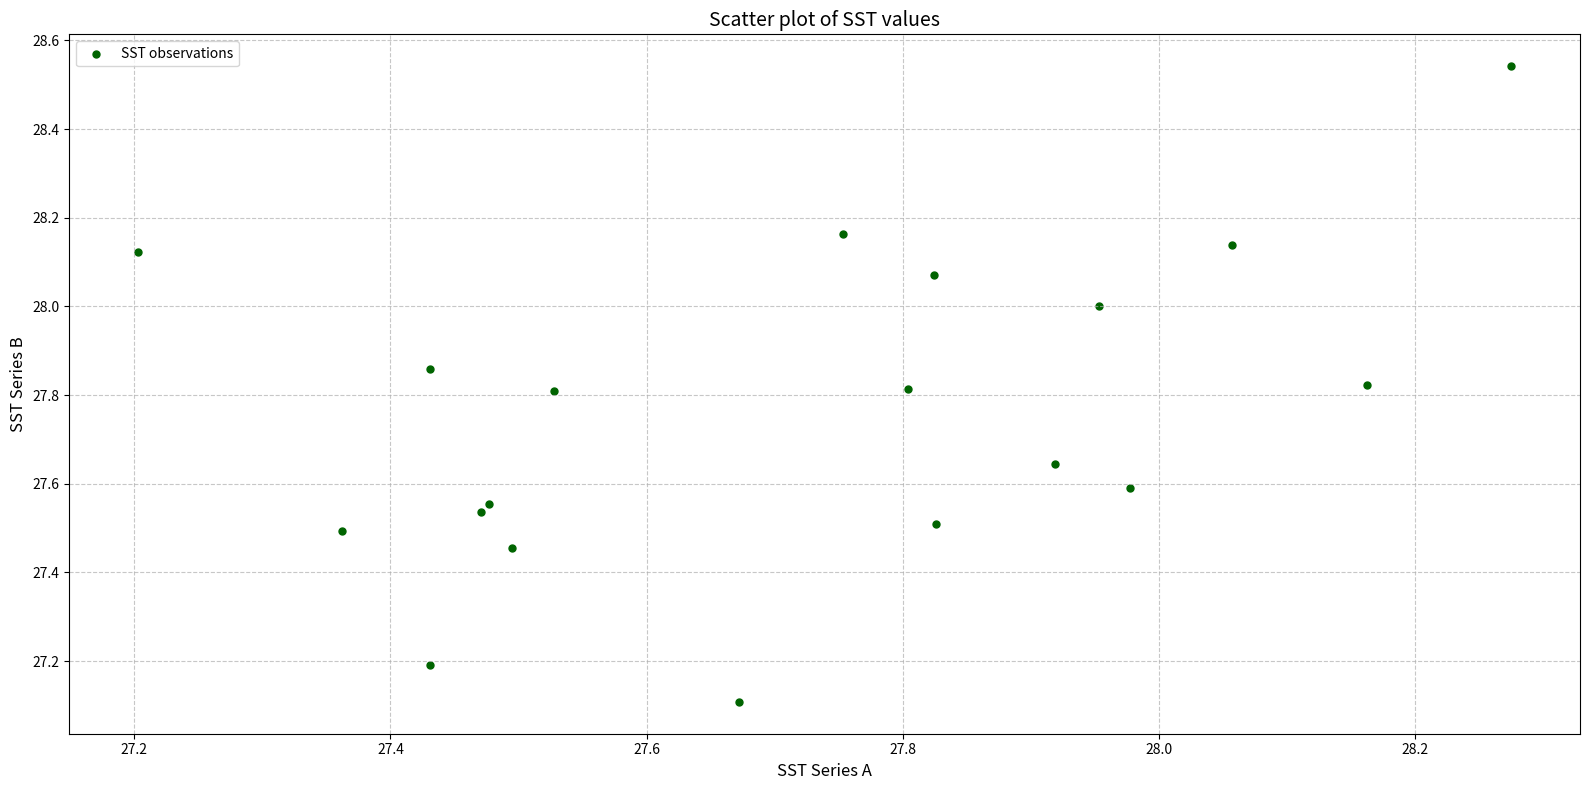

What Y value in the scatter plot is closest to 27?

27.1